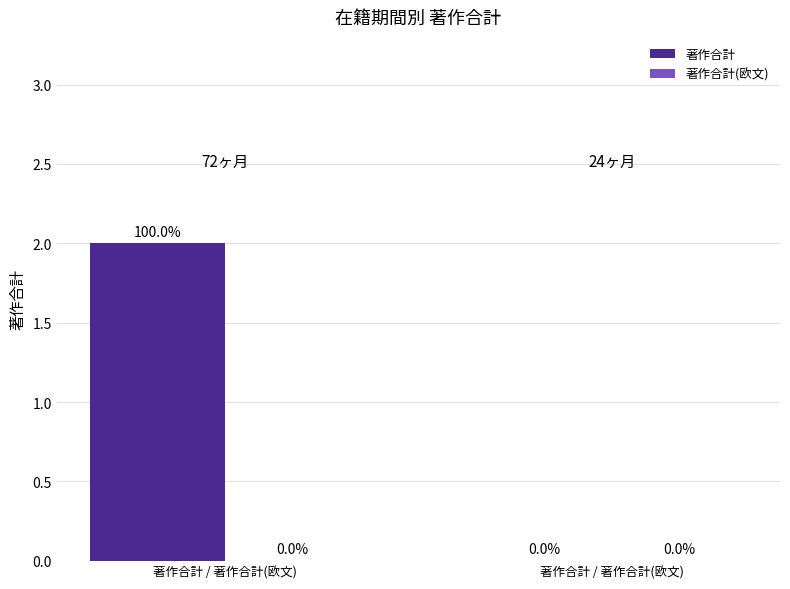

Are the bars horizontal?

No